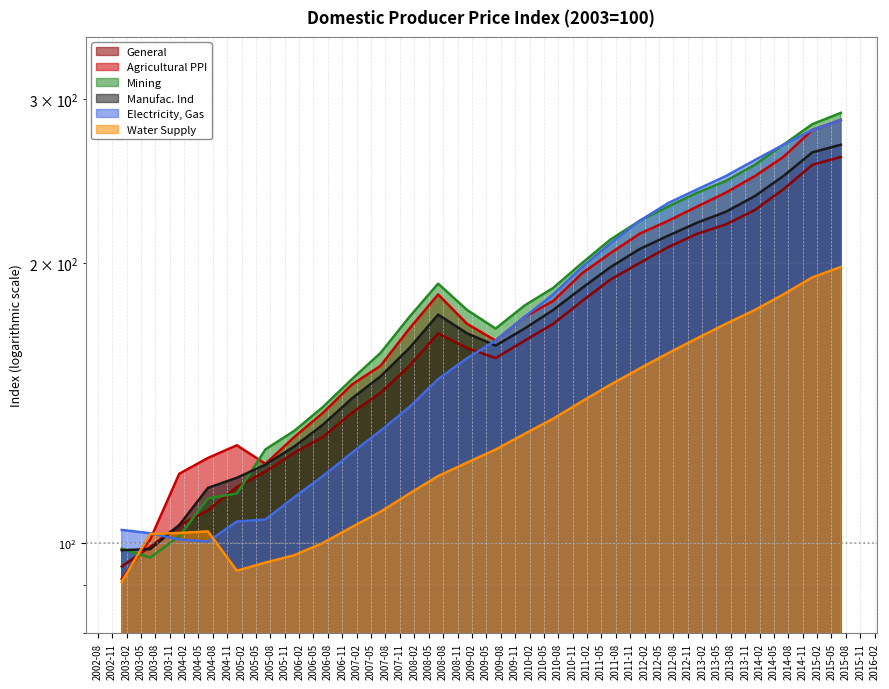

Reading left to right, what are all the values shown in this chart?

General: 2003-01=94.3	2003-07=99.0	2004-01=104.5	2004-07=108.4	2005-01=114.8	2005-07=119.3	2006-01=125.0	2006-07=130.0	2007-01=138.0	2007-07=145.0	2008-01=155.0	2008-07=168.0	2009-01=162.0	2009-07=158.0	2010-01=165.0	2010-07=172.0	2011-01=182.0	2011-07=192.0	2012-01=200.0	2012-07=208.0	2013-01=215.0	2013-07=220.0	2014-01=228.0	2014-07=240.0	2015-01=255.0	2015-07=260.0
Agricultural PPI: 2003-01=91.5	2003-07=100.9	2004-01=118.7	2004-07=123.4	2005-01=127.3	2005-07=121.6	2006-01=130.0	2006-07=138.0	2007-01=148.0	2007-07=155.0	2008-01=170.0	2008-07=185.0	2009-01=172.0	2009-07=165.0	2010-01=175.0	2010-07=182.0	2011-01=195.0	2011-07=205.0	2012-01=215.0	2012-07=222.0	2013-01=230.0	2013-07=238.0	2014-01=248.0	2014-07=260.0	2015-01=278.0	2015-07=285.0
Mining: 2003-01=98.6	2003-07=96.4	2004-01=101.7	2004-07=111.7	2005-01=113.0	2005-07=126.0	2006-01=132.0	2006-07=140.0	2007-01=150.0	2007-07=160.0	2008-01=175.0	2008-07=190.0	2009-01=178.0	2009-07=170.0	2010-01=180.0	2010-07=188.0	2011-01=200.0	2011-07=212.0	2012-01=222.0	2012-07=230.0	2013-01=238.0	2013-07=245.0	2014-01=255.0	2014-07=268.0	2015-01=282.0	2015-07=290.0
Manufac. Ind: 2003-01=98.2	2003-07=98.5	2004-01=104.5	2004-07=114.6	2005-01=117.5	2005-07=121.4	2006-01=127.0	2006-07=134.0	2007-01=143.0	2007-07=151.0	2008-01=162.0	2008-07=176.0	2009-01=168.0	2009-07=163.0	2010-01=170.0	2010-07=178.0	2011-01=188.0	2011-07=198.0	2012-01=207.0	2012-07=214.0	2013-01=221.0	2013-07=227.0	2014-01=236.0	2014-07=248.0	2015-01=263.0	2015-07=268.0
Electricity, Gas: 2003-01=103.3	2003-07=102.4	2004-01=100.8	2004-07=100.3	2005-01=105.4	2005-07=106.0	2006-01=112.0	2006-07=118.0	2007-01=125.0	2007-07=132.0	2008-01=140.0	2008-07=150.0	2009-01=158.0	2009-07=165.0	2010-01=175.0	2010-07=185.0	2011-01=198.0	2011-07=210.0	2012-01=222.0	2012-07=232.0	2013-01=240.0	2013-07=248.0	2014-01=258.0	2014-07=268.0	2015-01=278.0	2015-07=285.0
Water Supply: 2003-01=90.8	2003-07=102.2	2004-01=102.5	2004-07=102.9	2005-01=93.3	2005-07=95.2	2006-01=97.0	2006-07=100.0	2007-01=104.0	2007-07=108.0	2008-01=113.0	2008-07=118.0	2009-01=122.0	2009-07=126.0	2010-01=131.0	2010-07=136.0	2011-01=142.0	2011-07=148.0	2012-01=154.0	2012-07=160.0	2013-01=166.0	2013-07=172.0	2014-01=178.0	2014-07=185.0	2015-01=193.0	2015-07=198.0